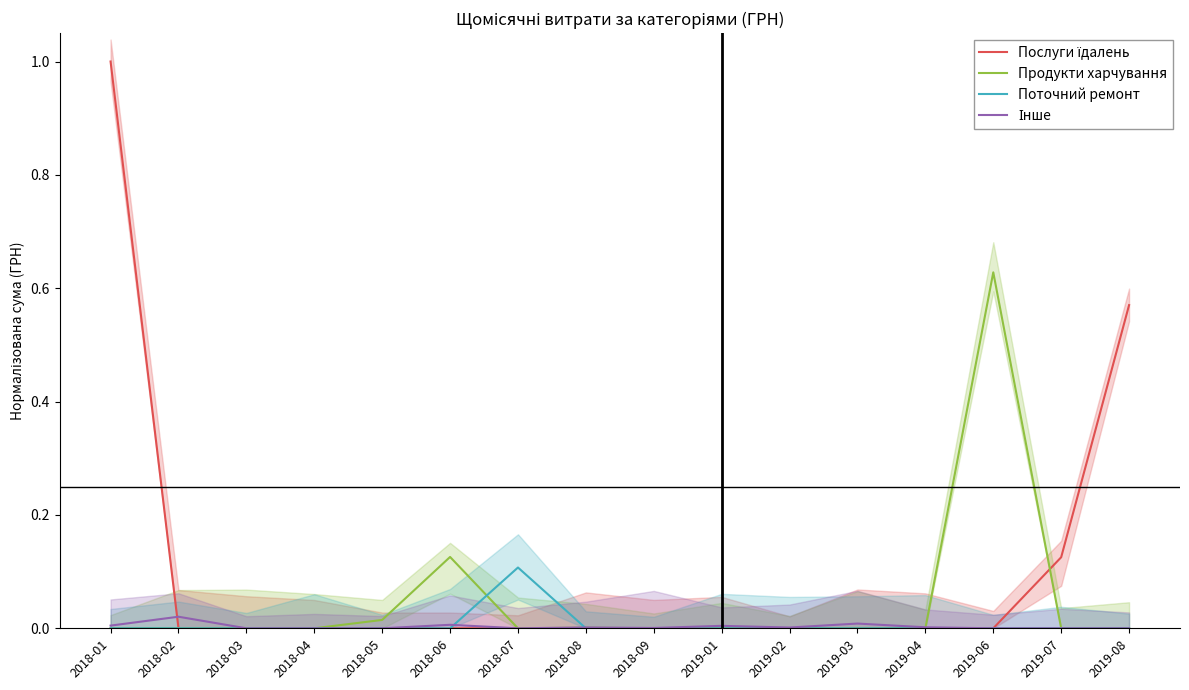

What is the maximum value shown in the chart?

1.0